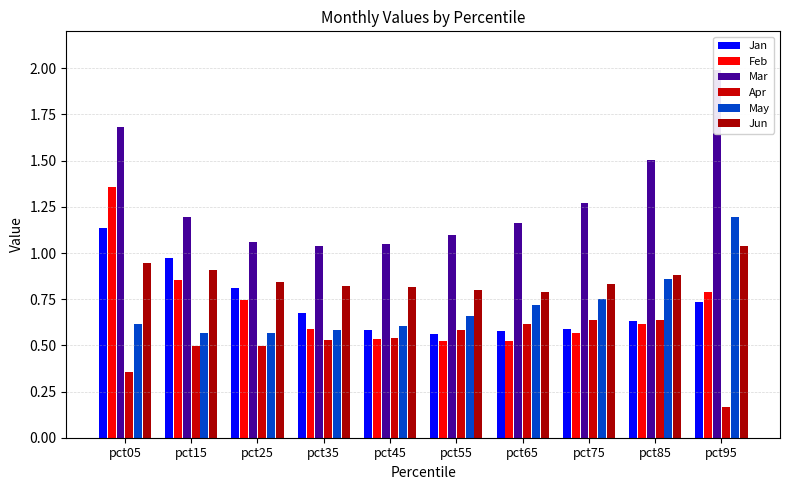

What is the total value across all series at pct95?

5.9